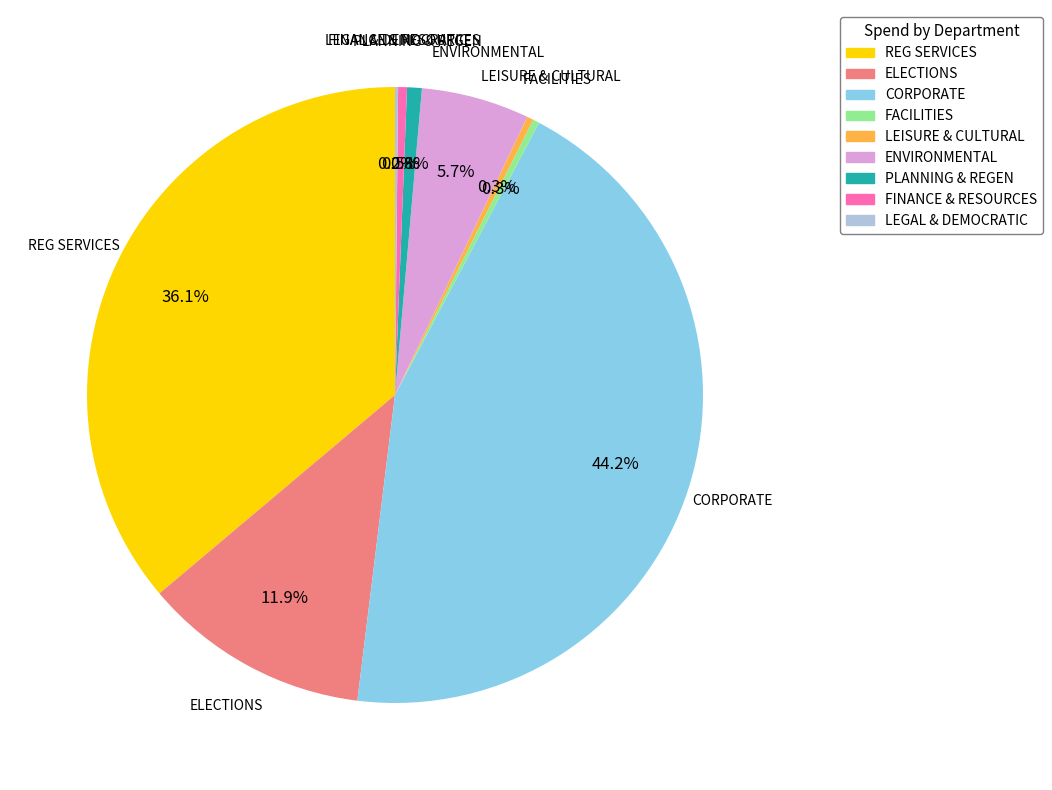

What is the largest slice in the pie chart?

CORPORATE